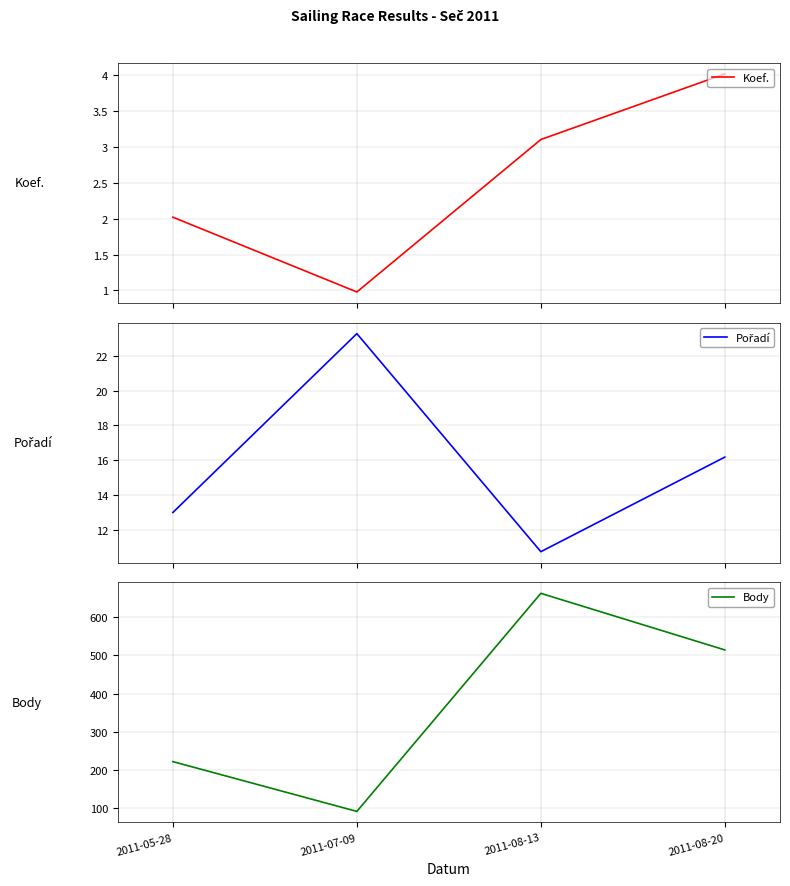

What is the total value across all series at 2011-08-13?

676.4